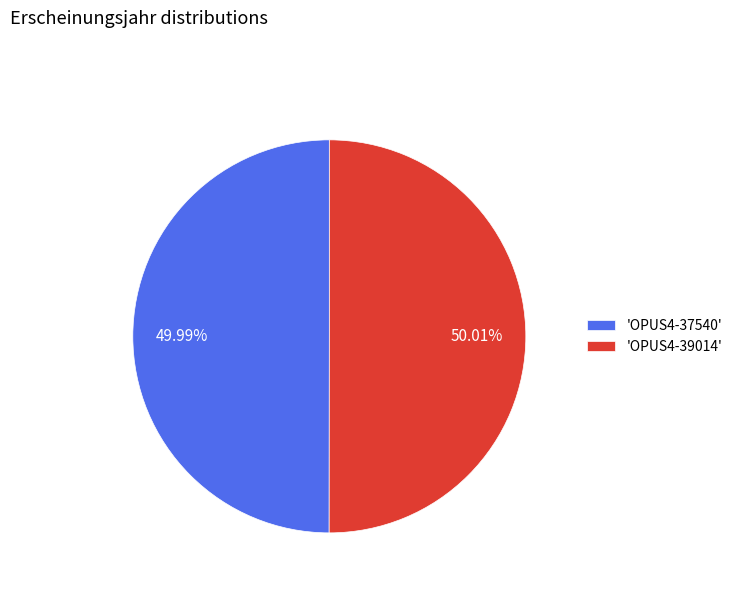

What is the ratio of the value at 'OPUS4-37540' to the value at 'OPUS4-39014'?

1.0